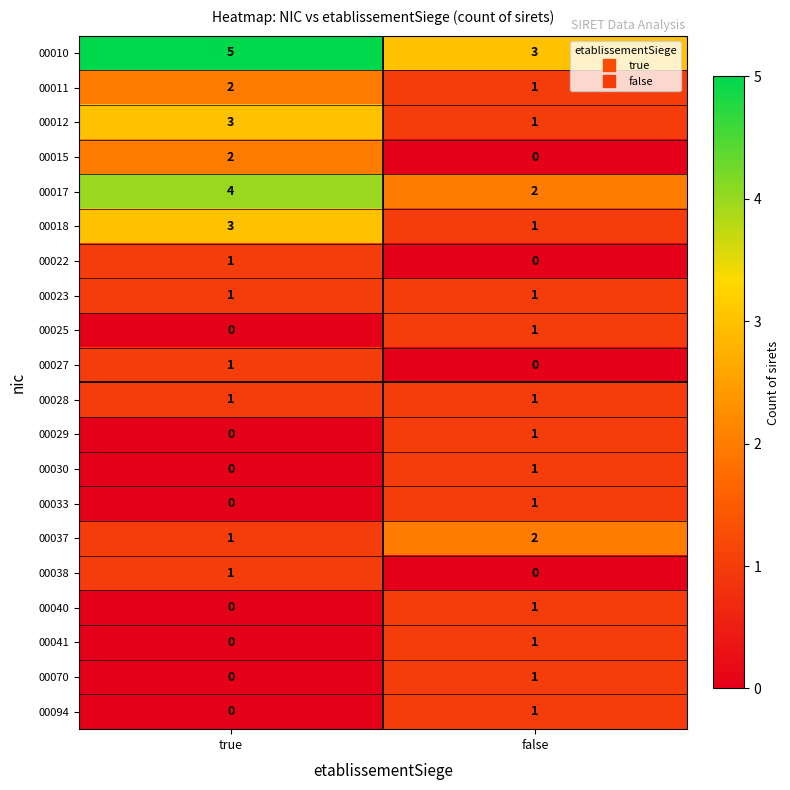

What is the spread (max minus min) of values at true?

5